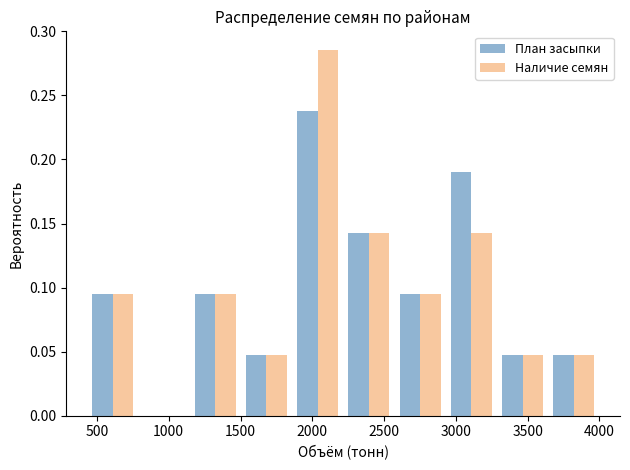

In the Наличие семян series, which range on the x-axis has the tallest bar?

1850 to 2200